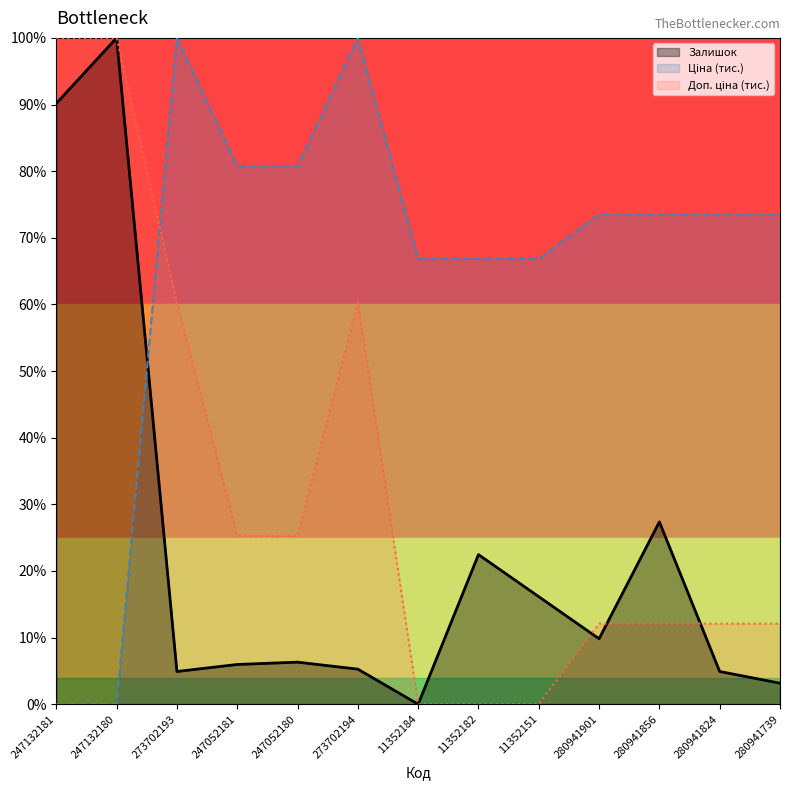

What is the difference between the maximum and second lowest values in the Залишок series?

96.8